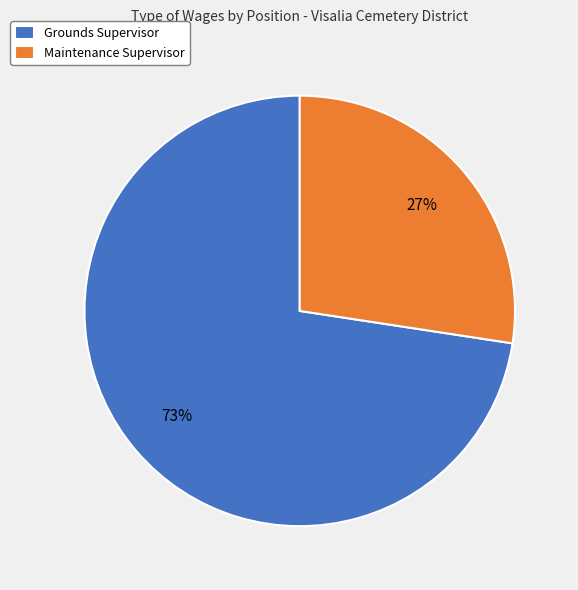

To the nearest percent, what portion does Grounds Supervisor represent?

73%